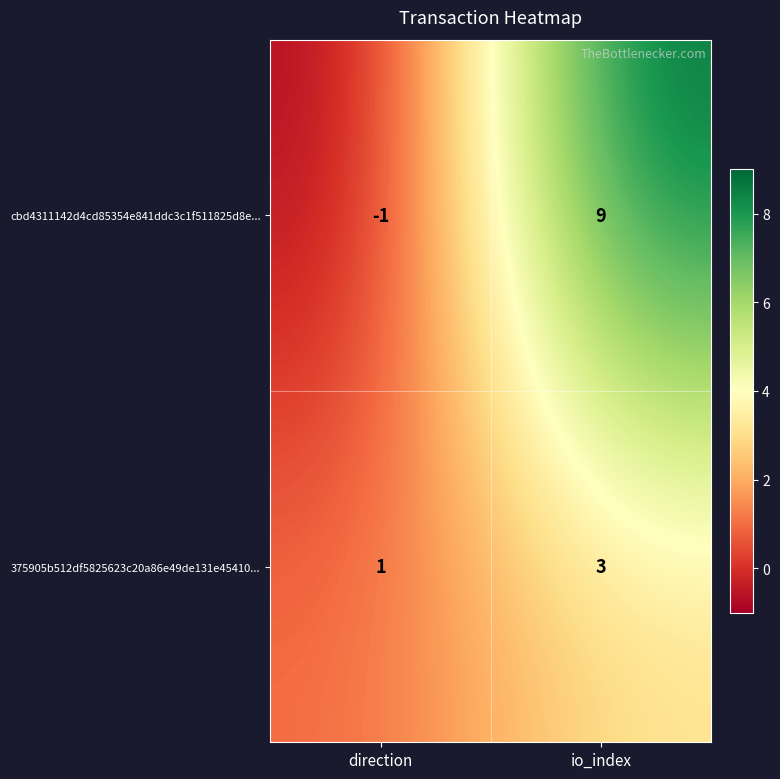

How many series are shown in this chart?

2